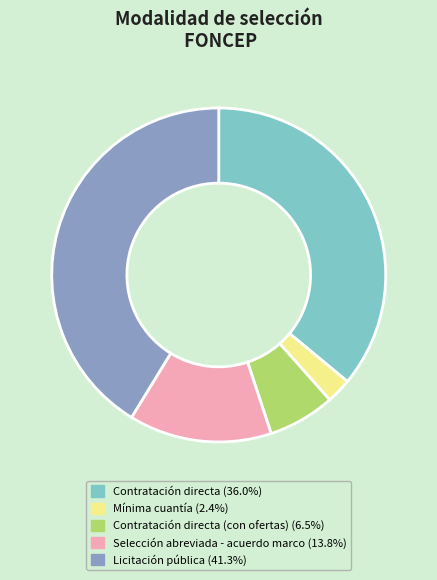

Is there a majority slice in this chart?

No